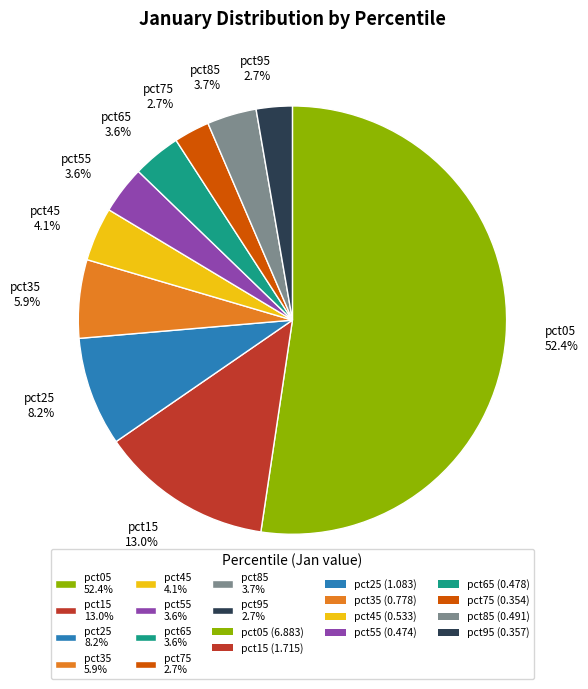

To the nearest percent, what portion does pct55 represent?

4%